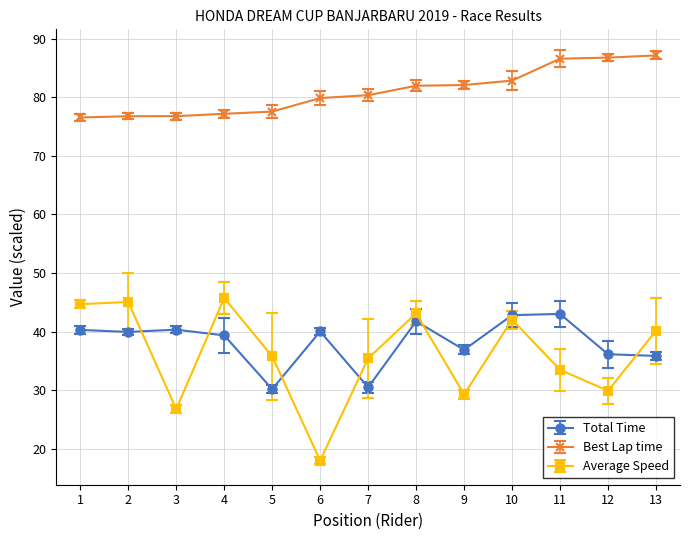

How many distinct data groups are displayed?

3